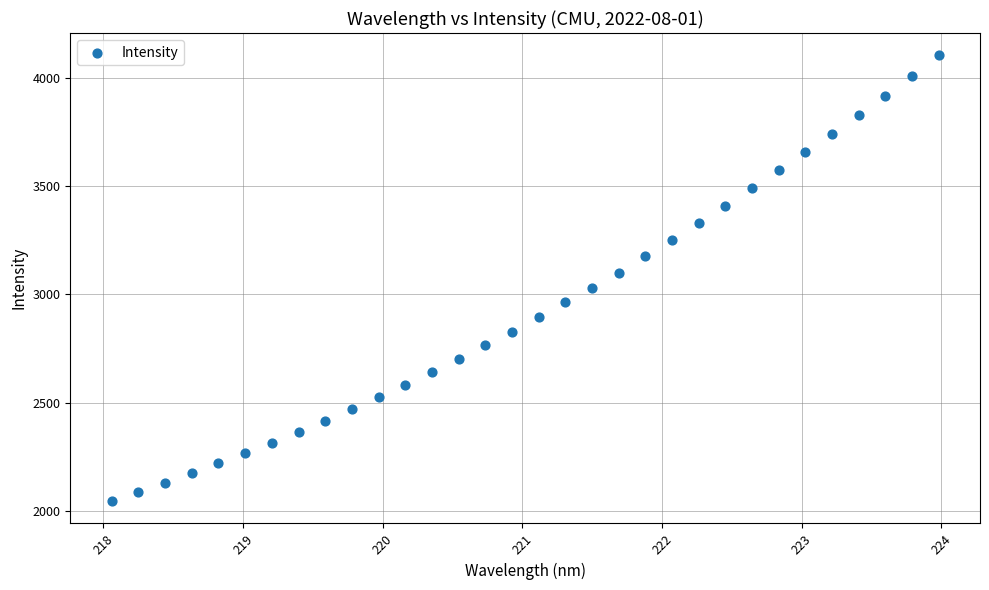

What is the range of Y values (max minus min)?

2058.2